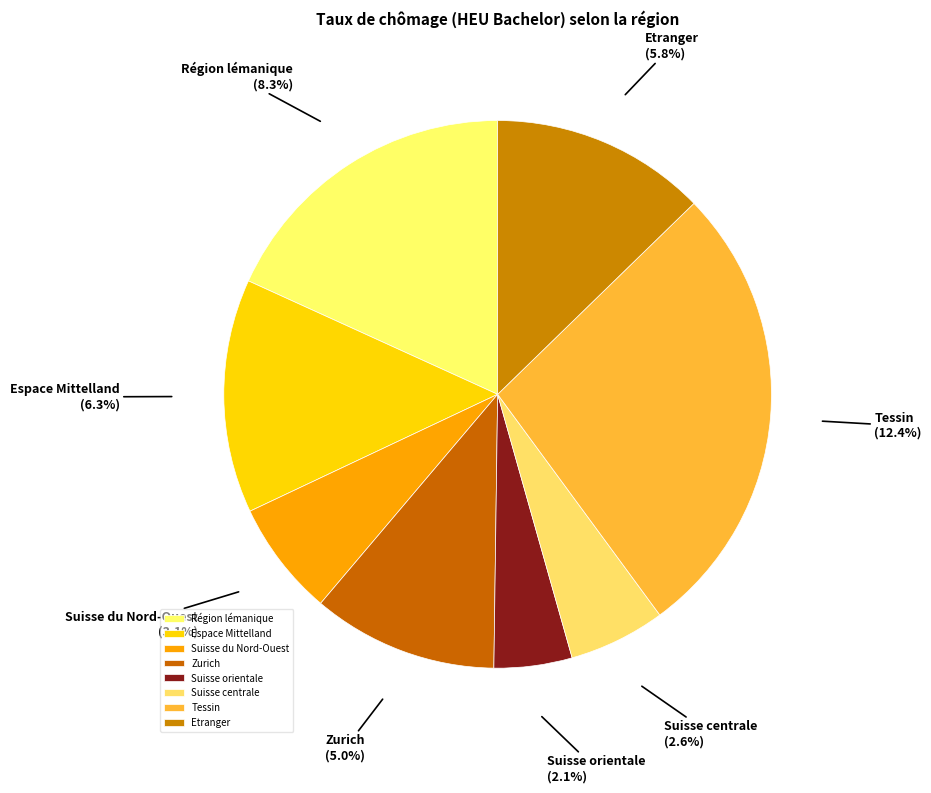

What is the largest slice in the pie chart?

Tessin